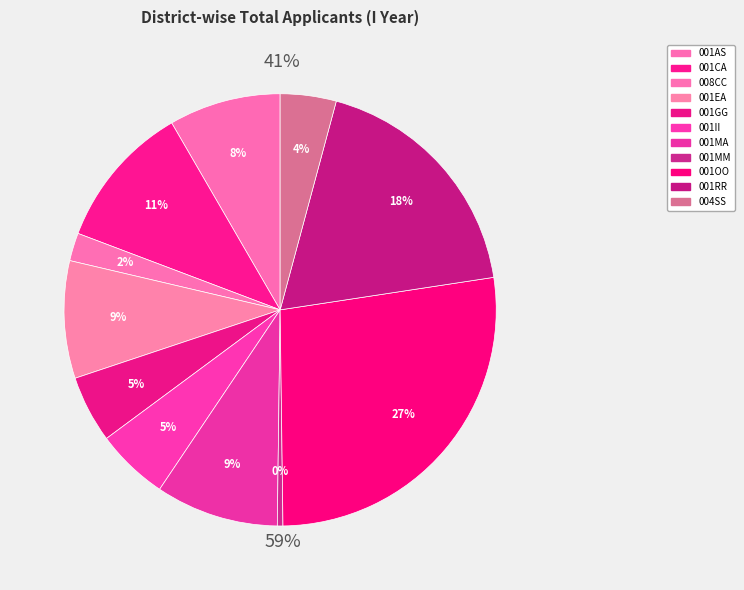

True or false: 001MA accounts for 9% of the total.

True